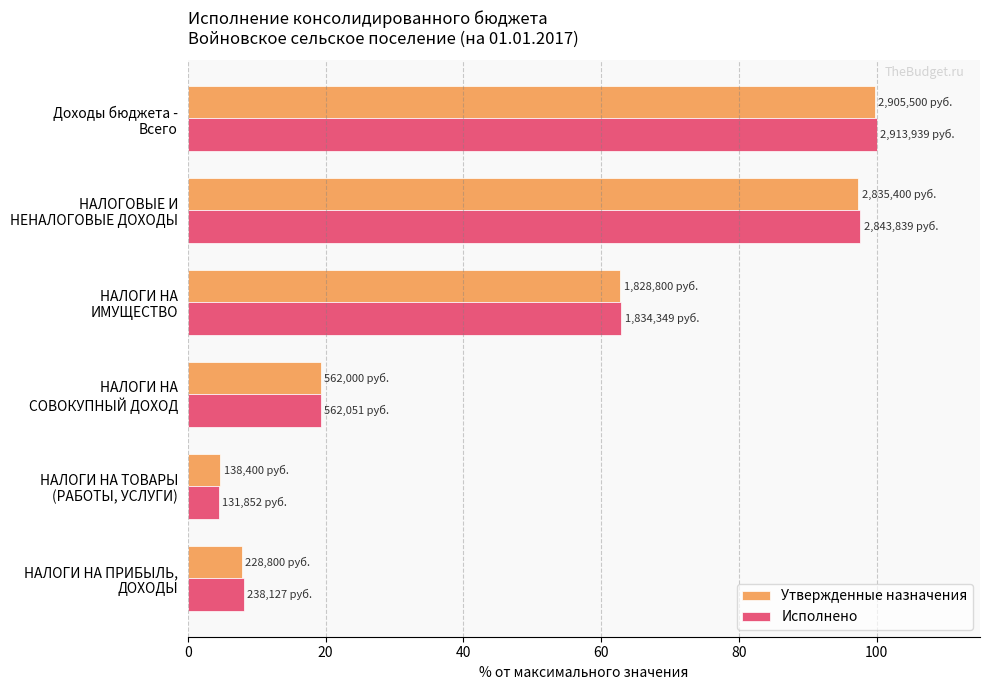

How many data points does each series have?

6